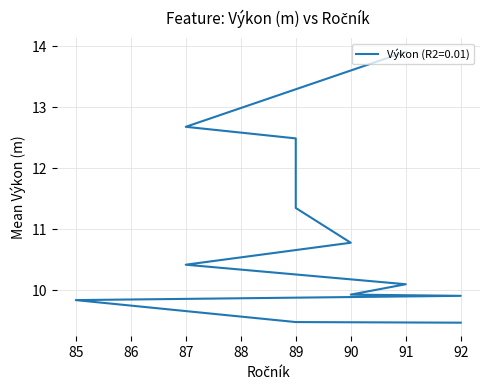

Which category has the highest value across all series?

91